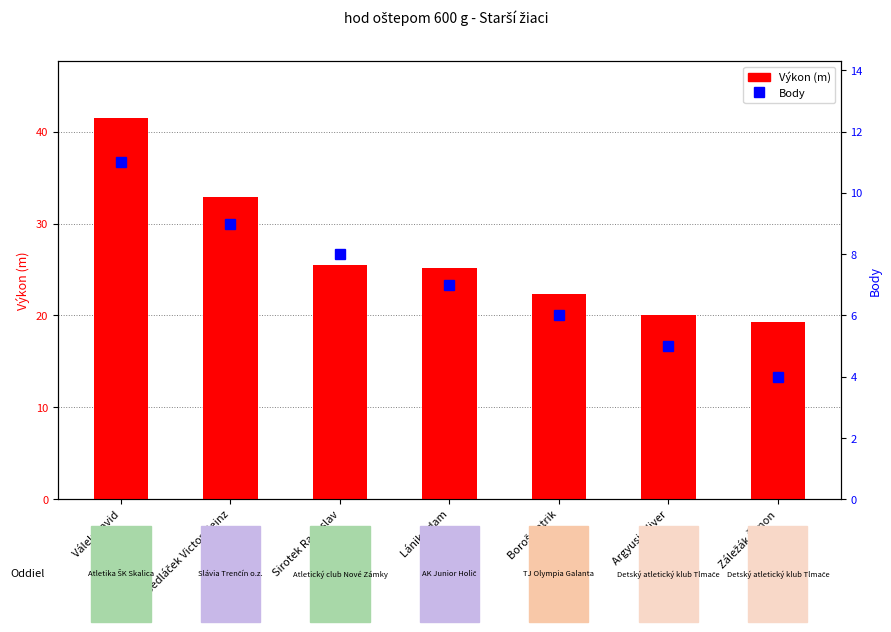

How many data points in Body are less than 7?

3